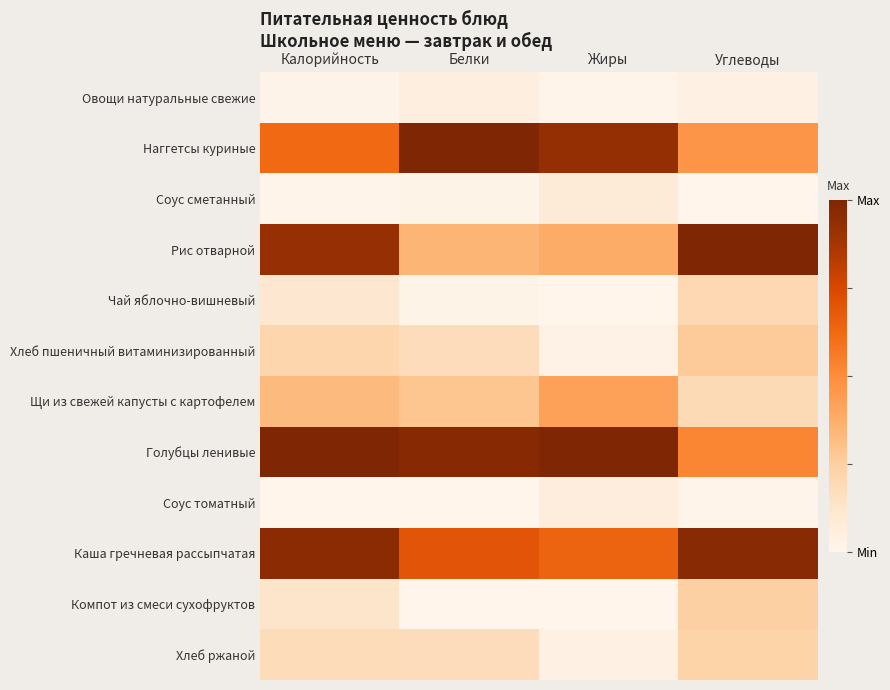

Which category has the highest value across all series?

Белки